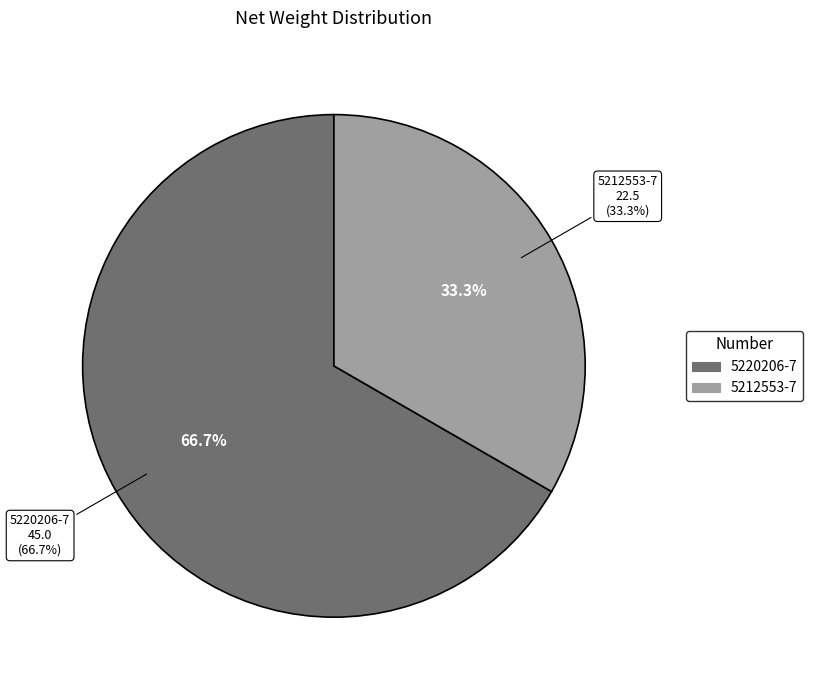

Is it true that 5212553-7 is 33% of the pie?

True